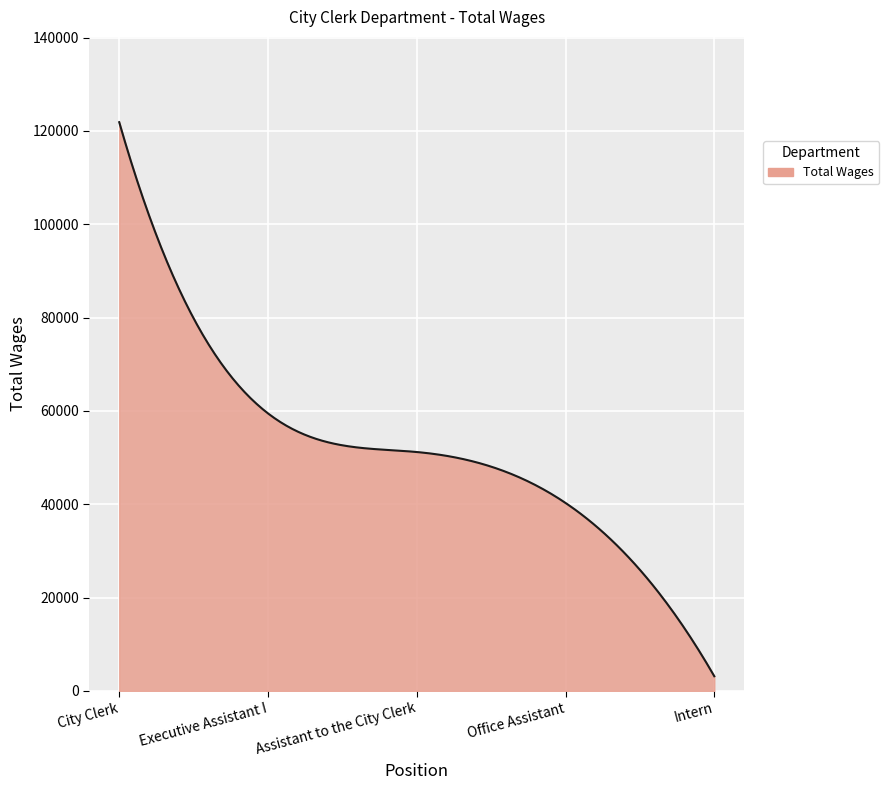

What is the maximum value shown in the chart?

121878.0